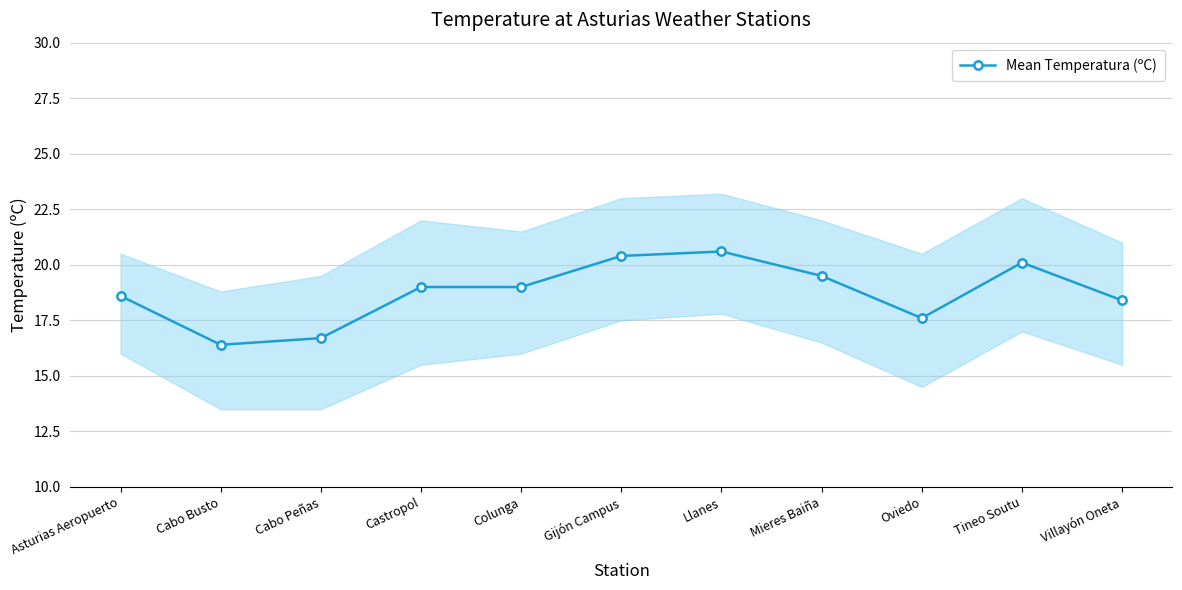

What is the approximate value at Asturias Aeropuerto?

18.6